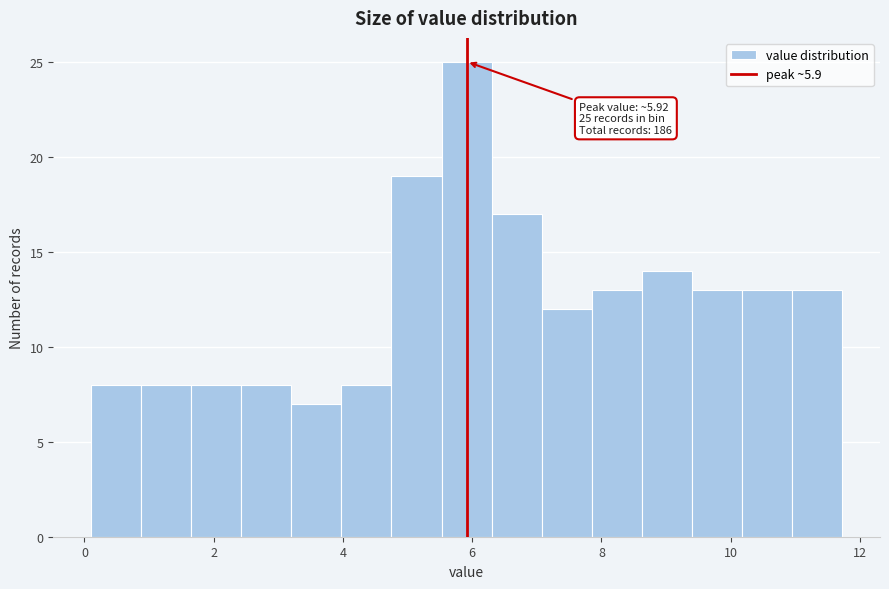

Around what value on the x-axis is the tallest bar? Give the approximate position of its centre, as read against the axis.

6.0